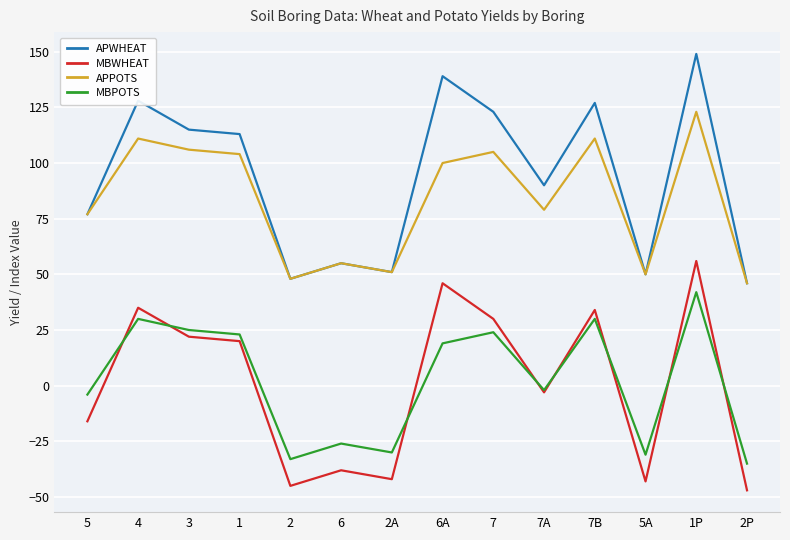

What position from the left is 6A?

8